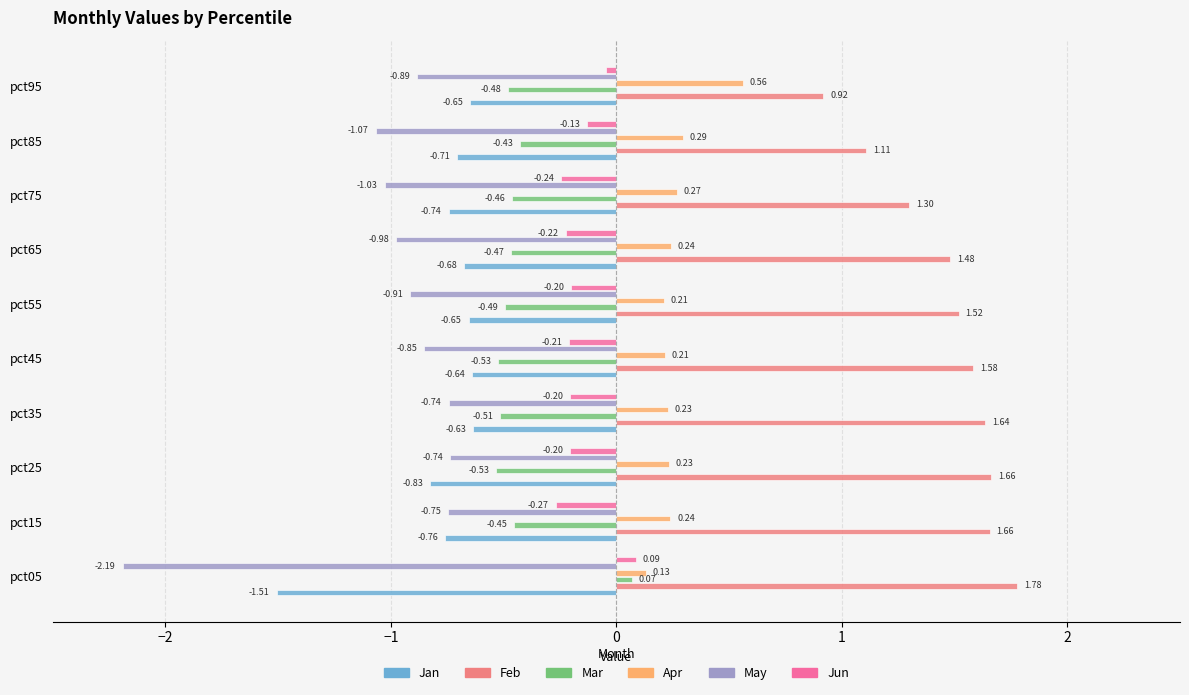

Which series has the largest total across all categories?

Feb